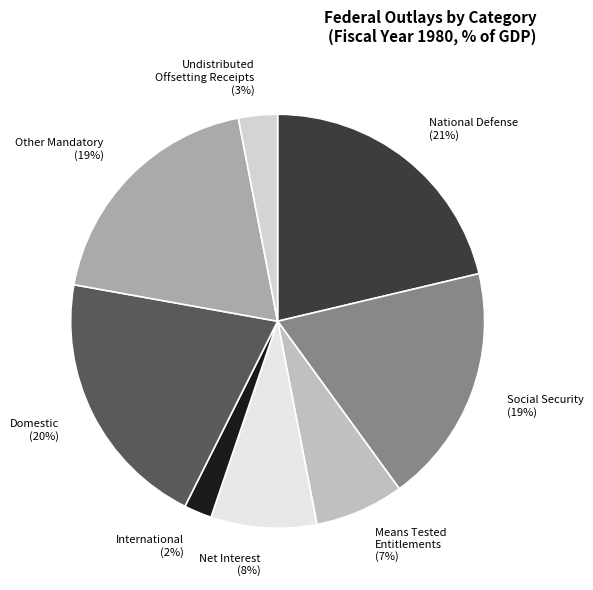

To the nearest percent, what percentage of the pie is Social Security (19%)?

19%